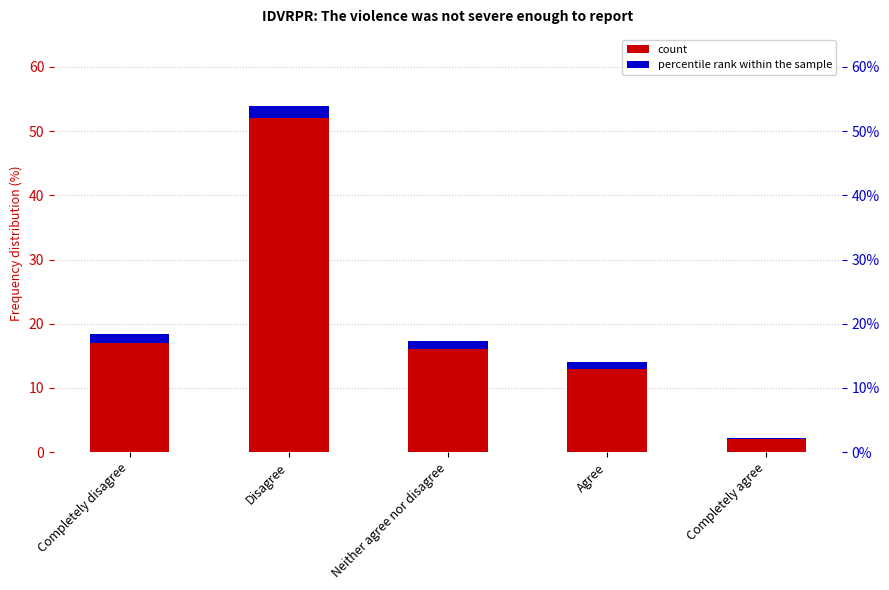

How many values are below 16?

2